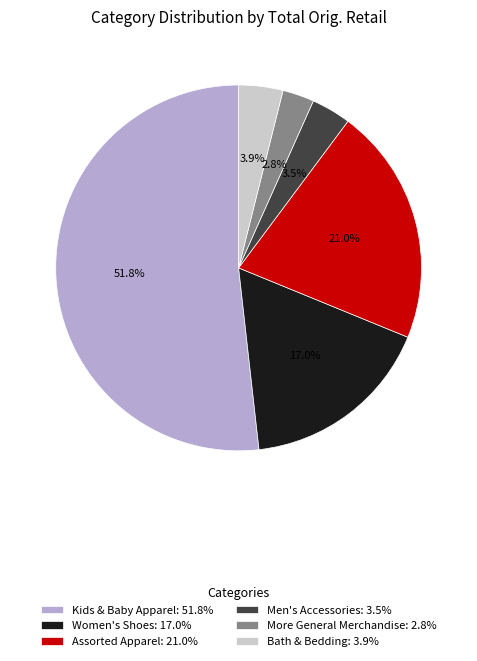

To the nearest percent, what percentage of the pie is Assorted Apparel?

21%